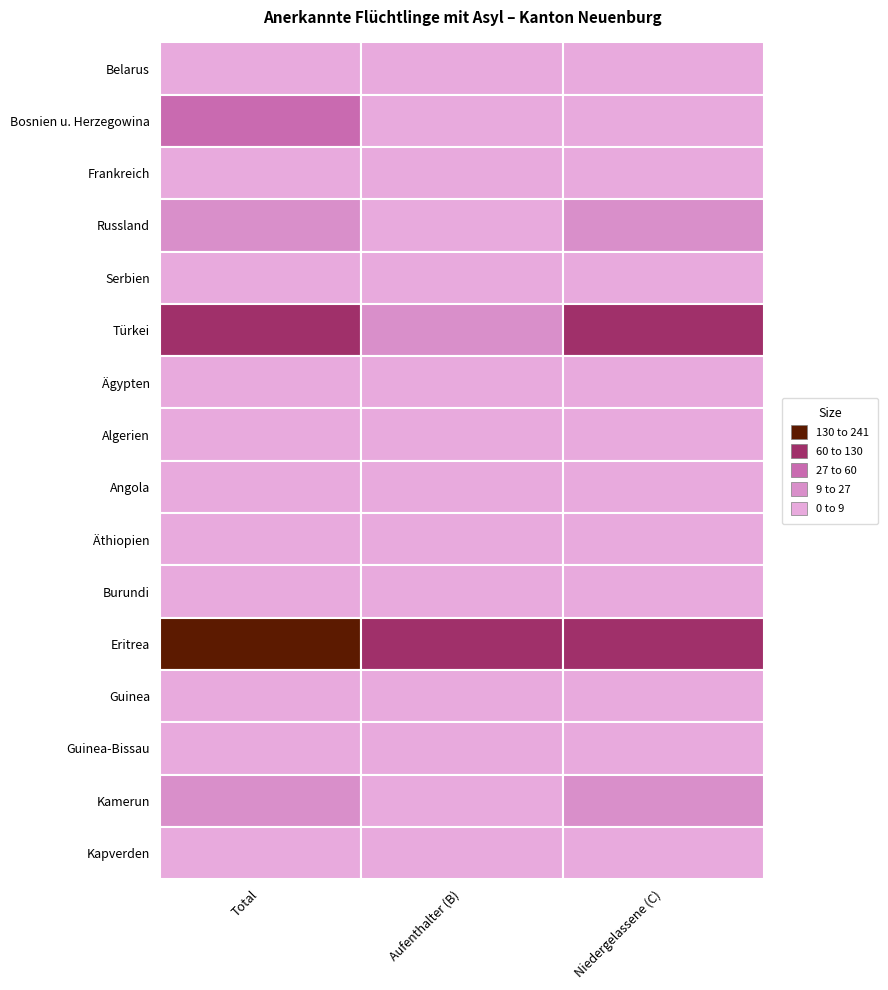

List the series in order of their peak value, highest first.

Eritrea, Türkei, Bosnien u. Herzegowina, Russland, Kamerun, Äthiopien, Guinea-Bissau, Ägypten, Angola, Algerien, Belarus, Guinea, Serbien, Burundi, Frankreich, Kapverden